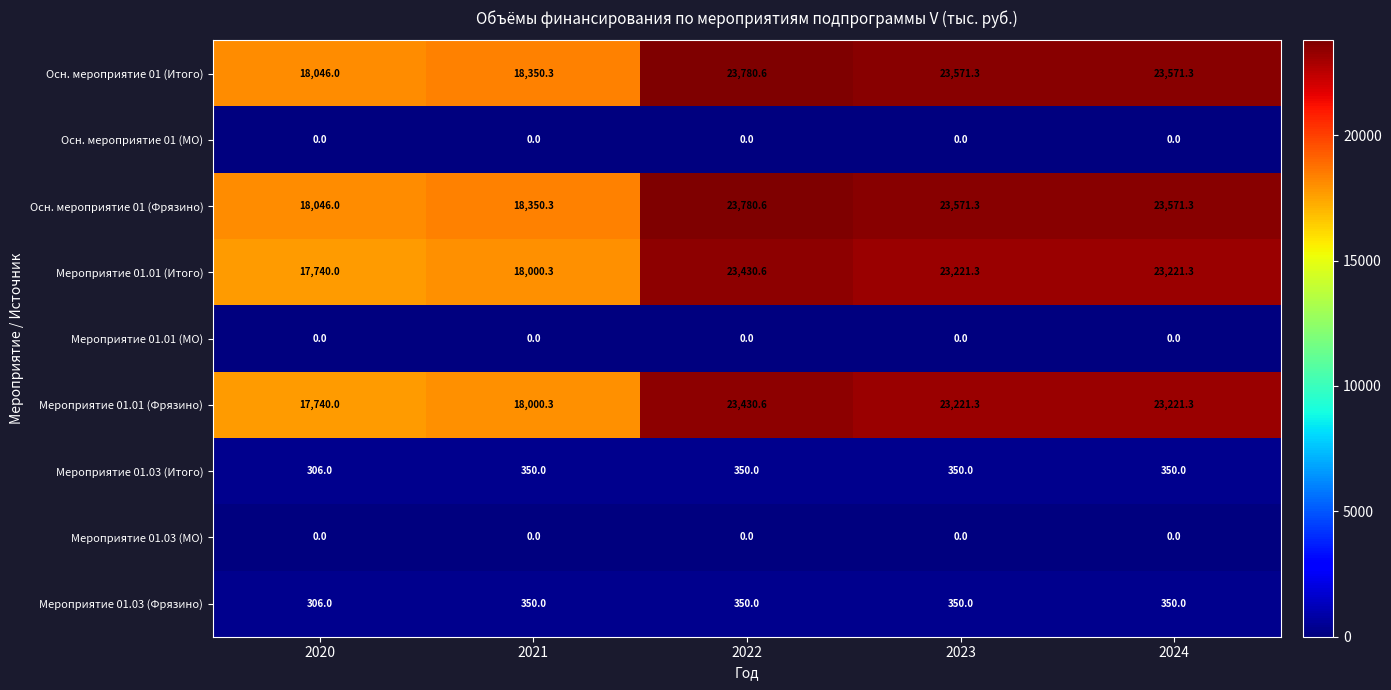

What is the minimum value for Осн. мероприятие 01 (Фрязино)?

18046.0